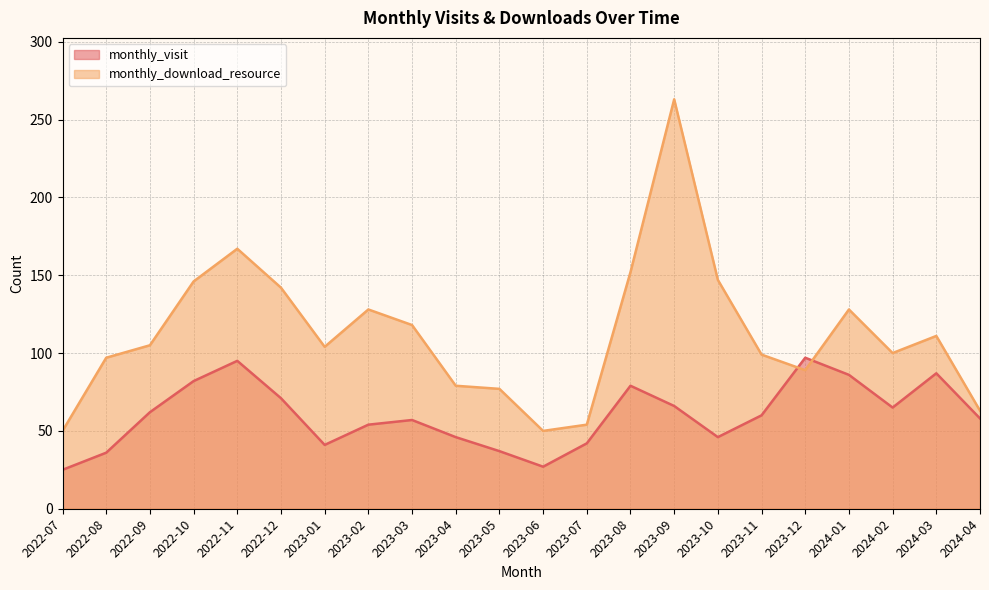

What is the difference between the monthly_download_resource values at 2024-04 and 2023-07?

9